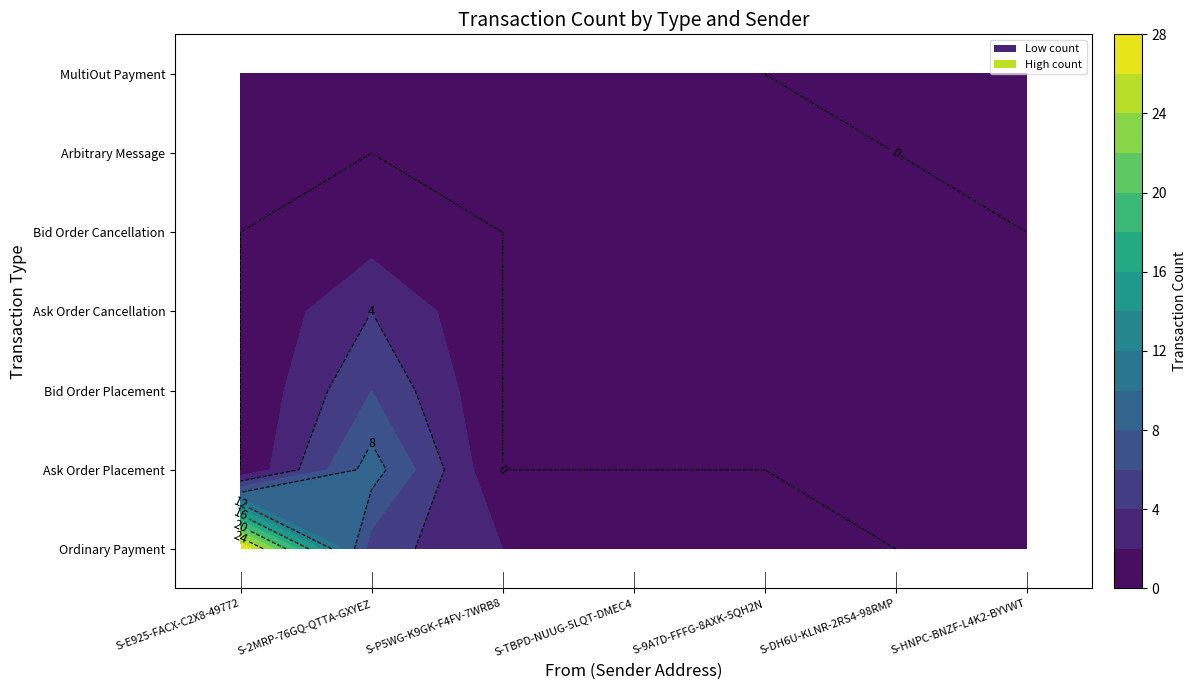

The value of Ordinary Payment at S-P5WG-K9GK-F4FV-7WRB8 is 3. True or false?

False